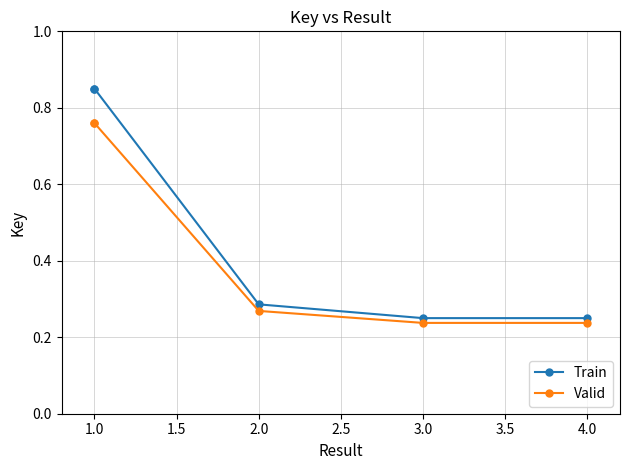

Is the value of Valid at 1.0 greater than the value of Train at 4.0?

Yes